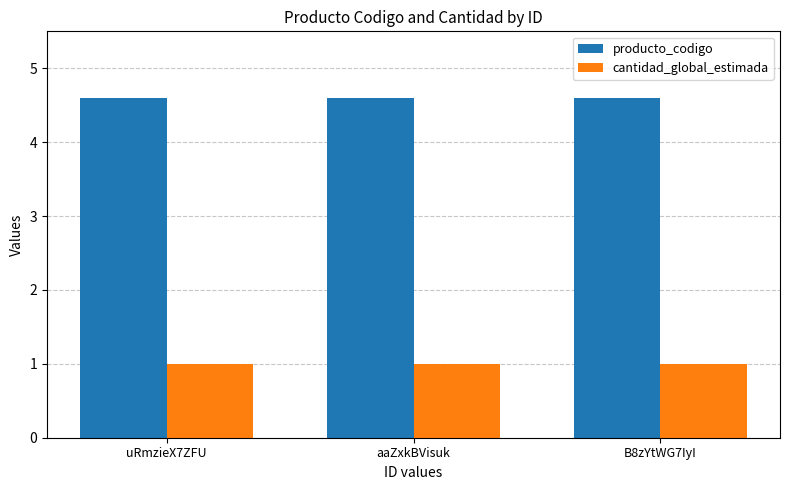

Is it true that producto_codigo equals 4.6 at uRmzieX7ZFU?

True